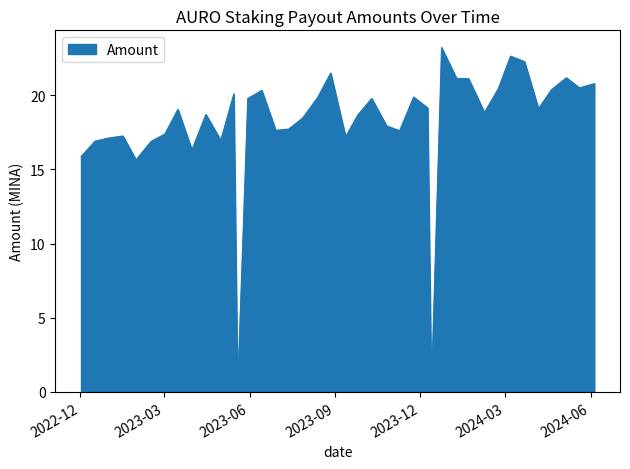

What is the maximum value shown in the chart?

23.2